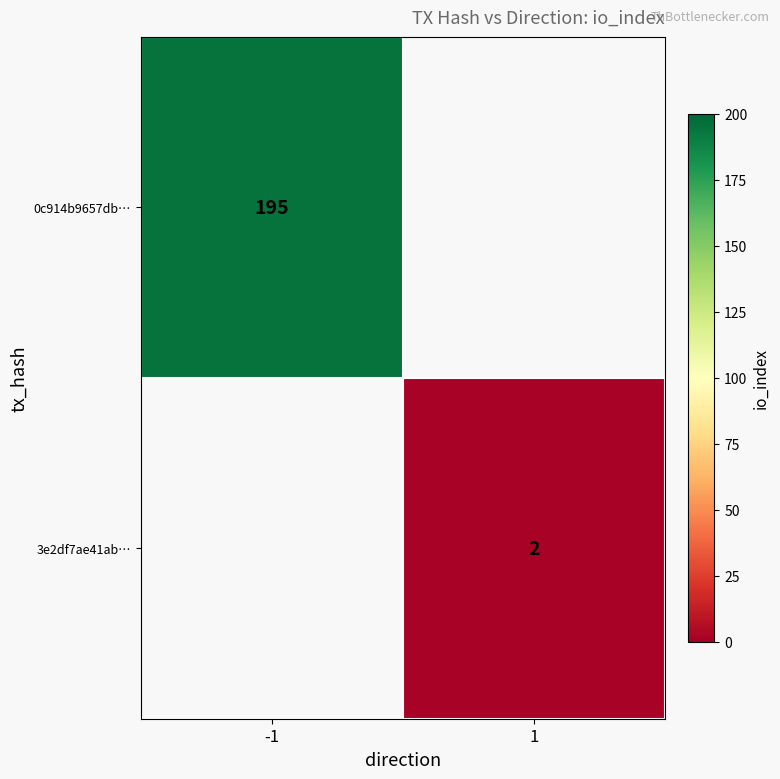

Is the value of 0c914b9657db… at -1 greater than the value of 3e2df7ae41ab… at 1?

Yes